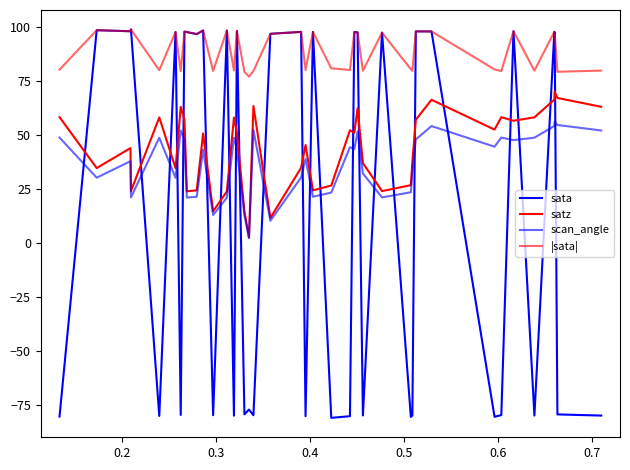

At which category does satz reach its first local valley?

0.2